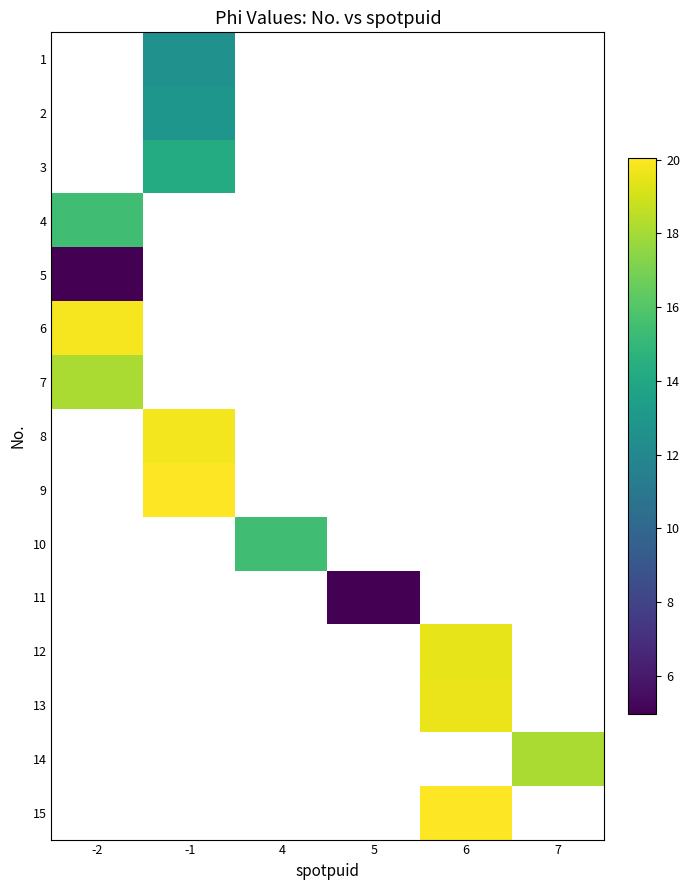

List the series in order of their overall mean, lowest first.

1, 2, 3, 4, 5, 6, 7, 8, 9, 10, 11, 12, 13, 14, 15